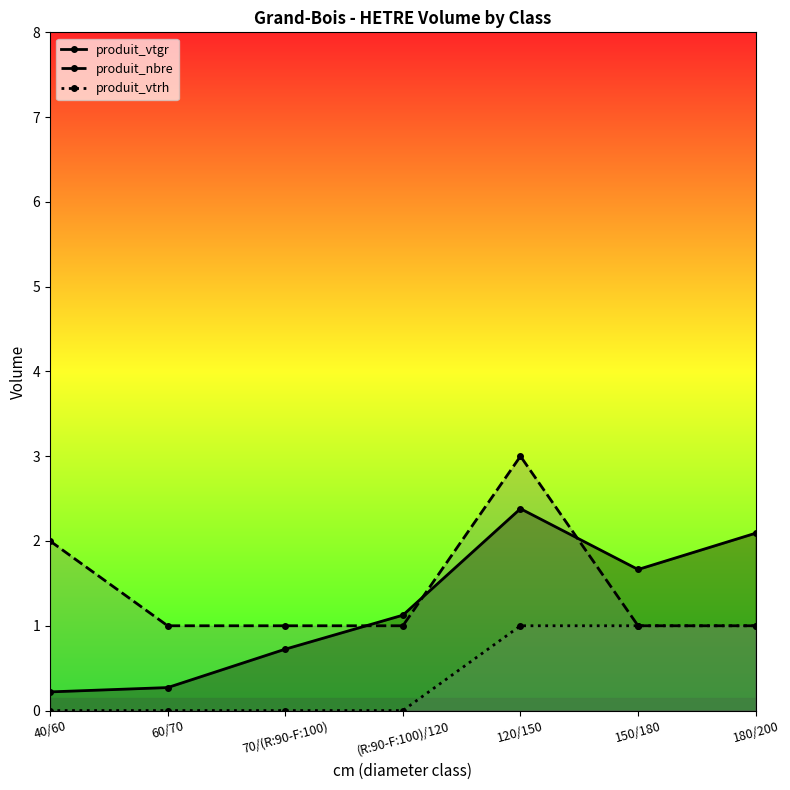

At how many categories does at least one series exceed 1?

5